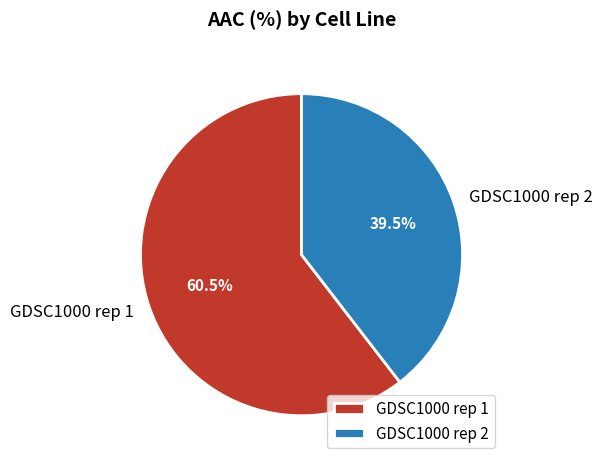

What is the largest slice in the pie chart?

GDSC1000 rep 1